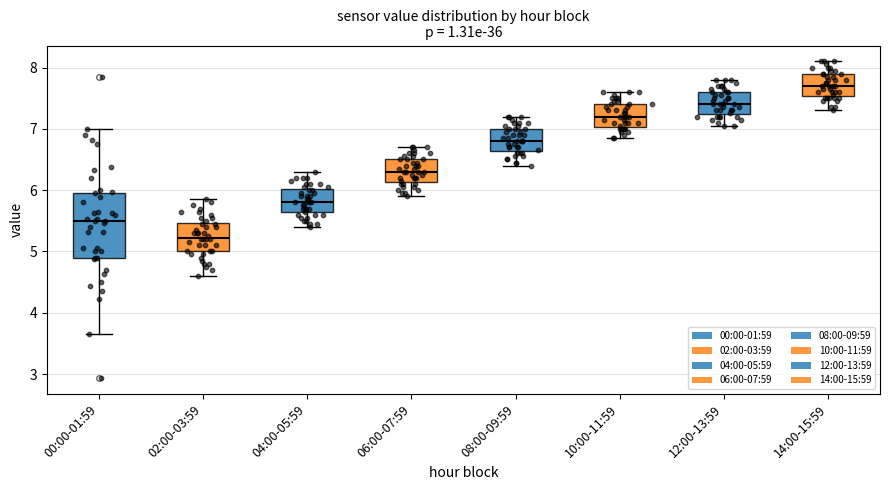

Where does the median line of the box for 10:00-11:59 sit on the y-axis? The values are not printed on the chart, so give them approximately, as read against the axis.

7.2